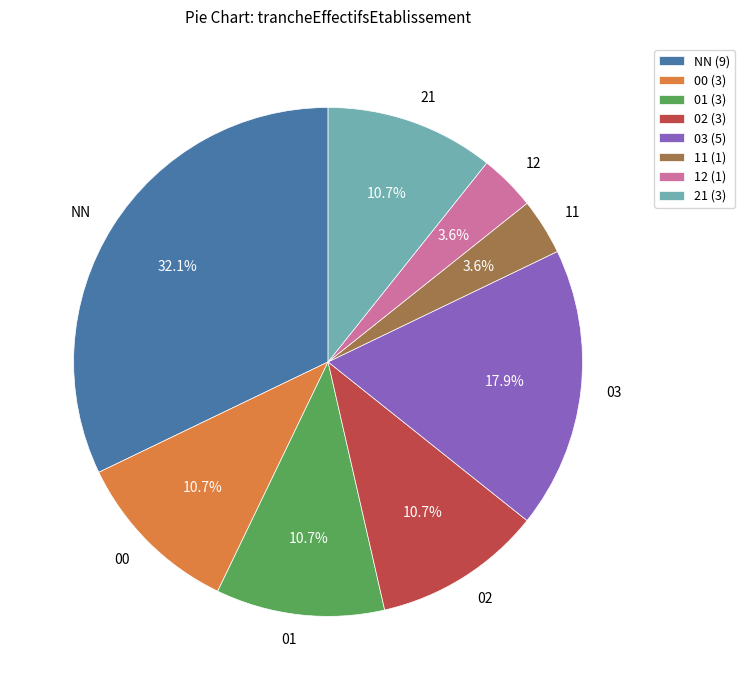

Combined, do 01 and 00 account for over 50%?

No